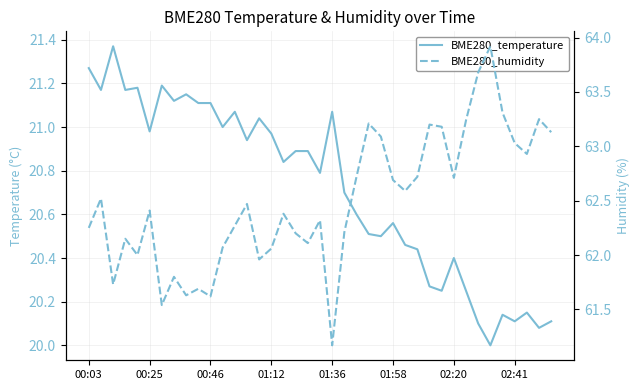

How many lines are shown in the chart?

2